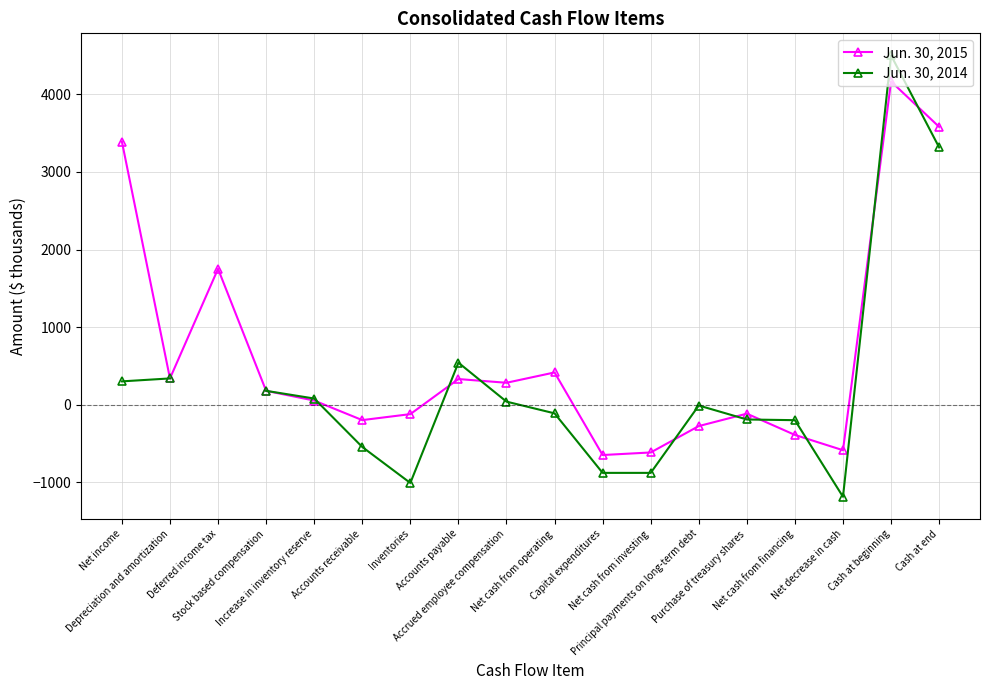

What is the difference between the highest and lowest values at Net income?

3090.0